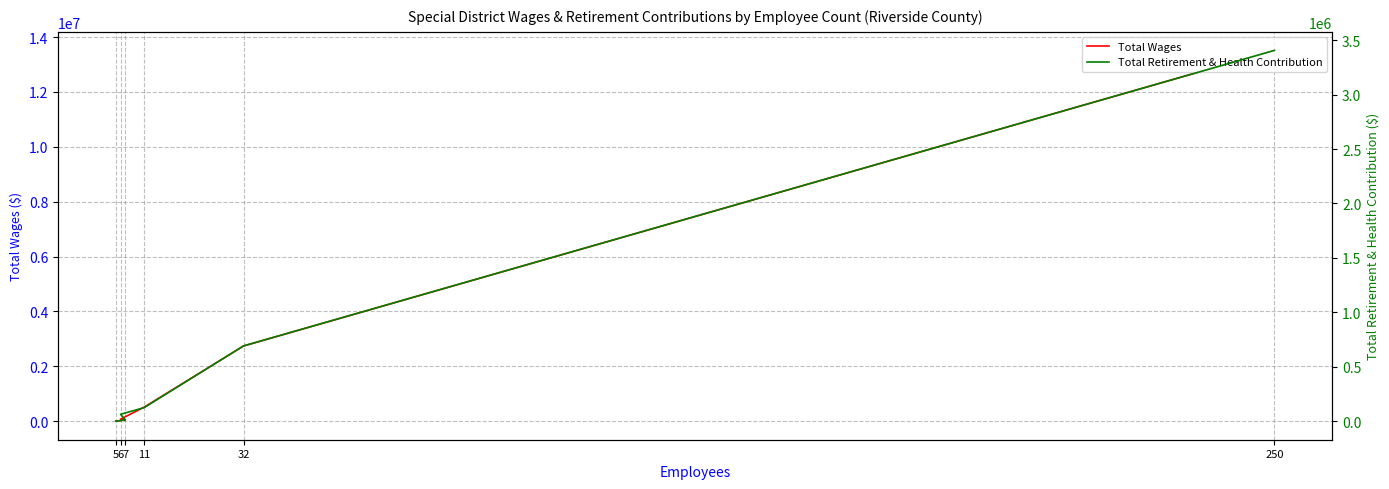

Reading left to right, what are all the values shown in this chart?

Total Wages: 250=13513438	32=2739913	11=512876	6=72993	7=44642	5=0
Total Retirement & Health Contribution: 250=3405866	32=691418	11=124719	6=63394	7=12000	5=0